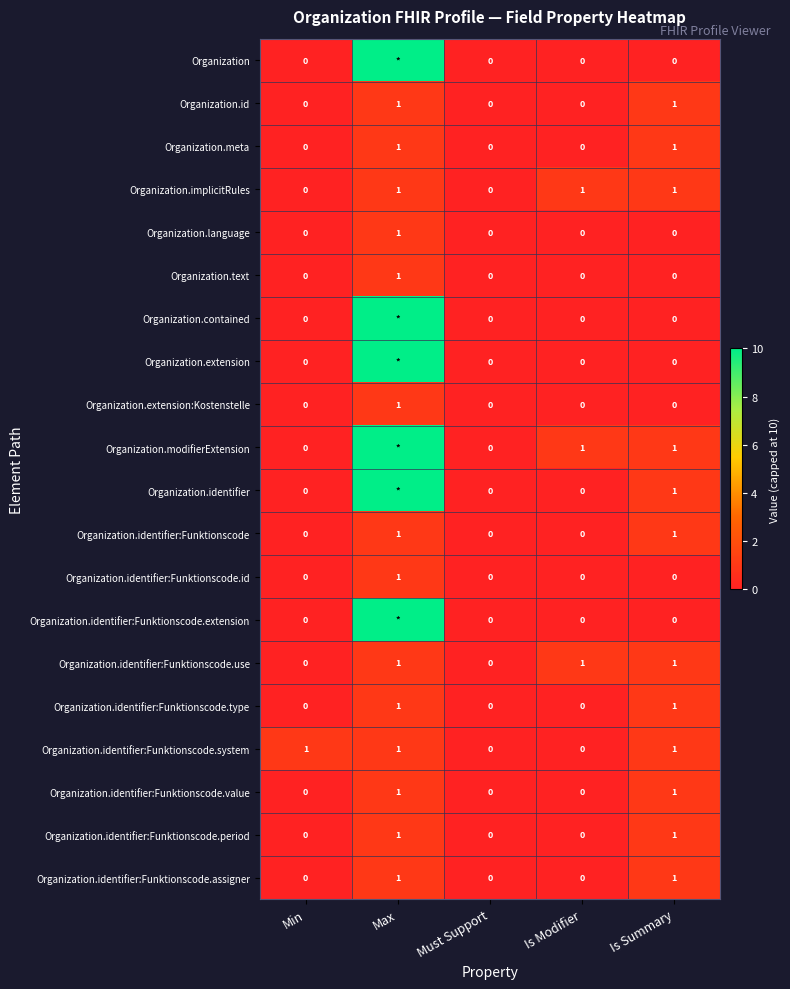

At which category does the chart reach its peak across all series?

Max